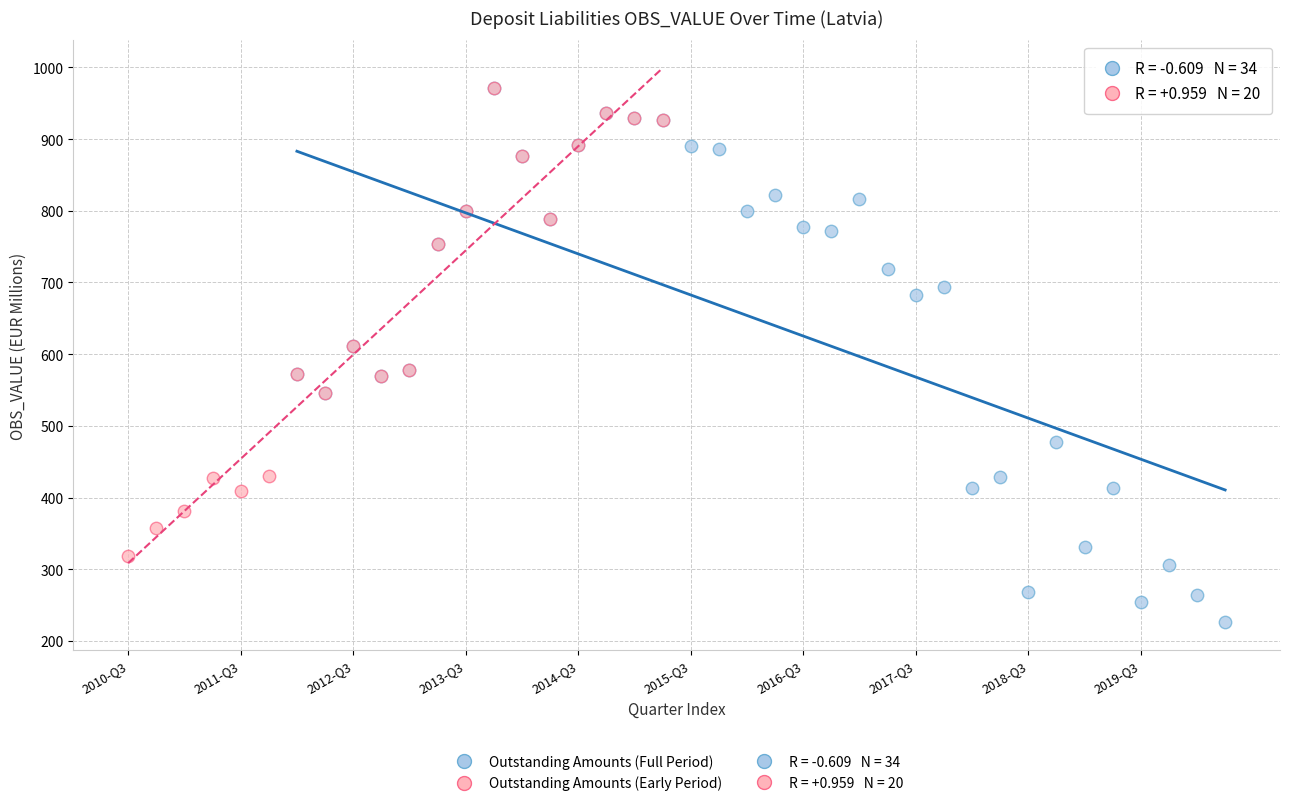

Which series reaches the minimum Y coordinate?

Outstanding Amounts (Full Period)